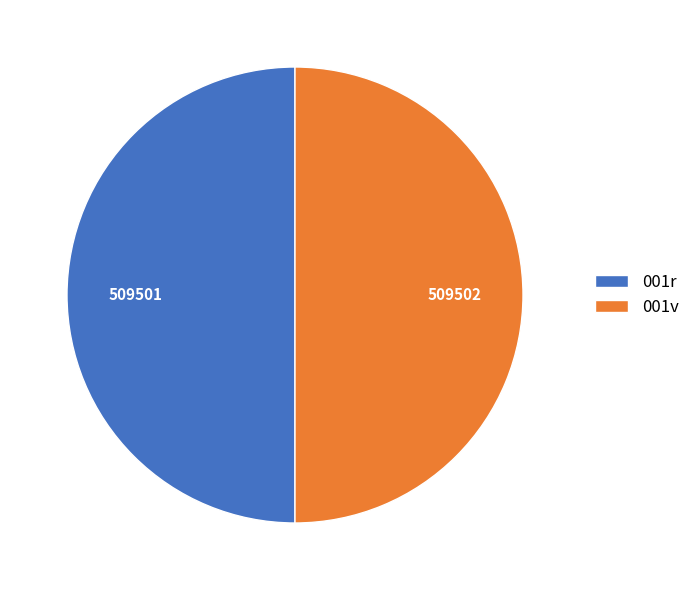

What is the ratio of the value at 001r to the value at 001v?

1.0